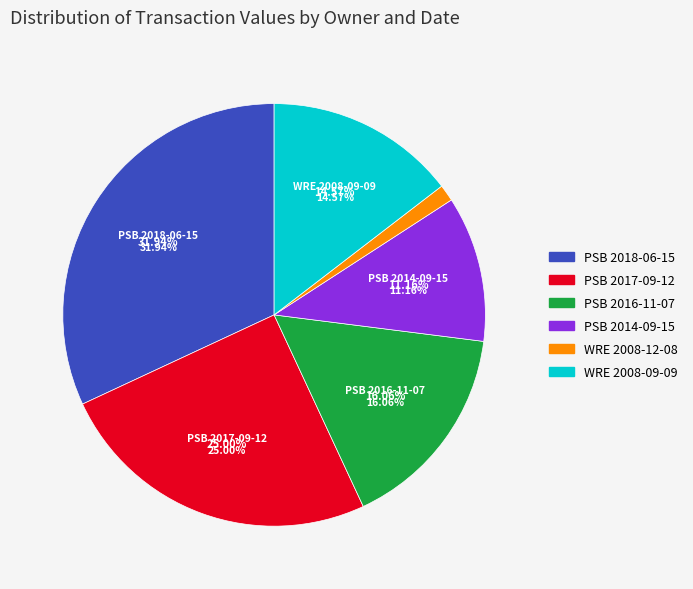

The PSB 2016-11-07 slice represents 5% of the pie. True or false?

False